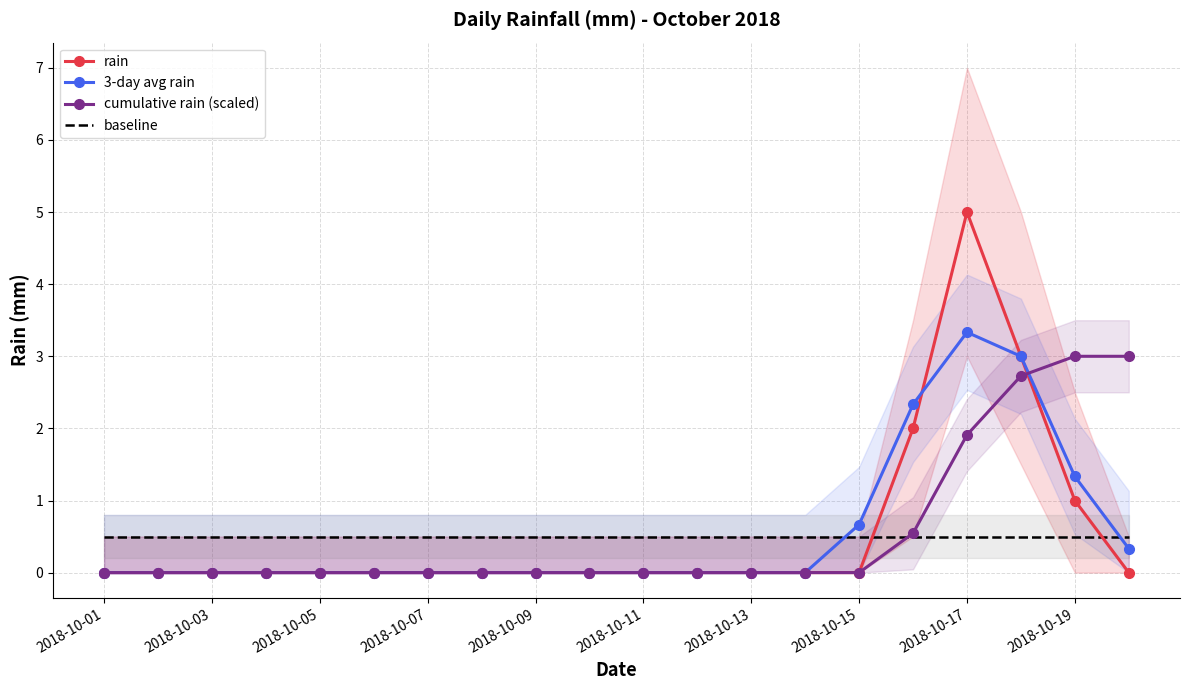

What is the sum of all cumulative rain (scaled) values?

11.2